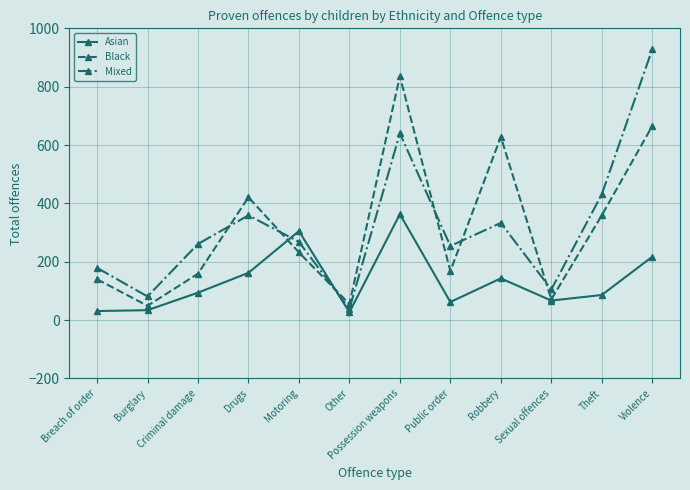

How many values in the Asian series are below 94?

6